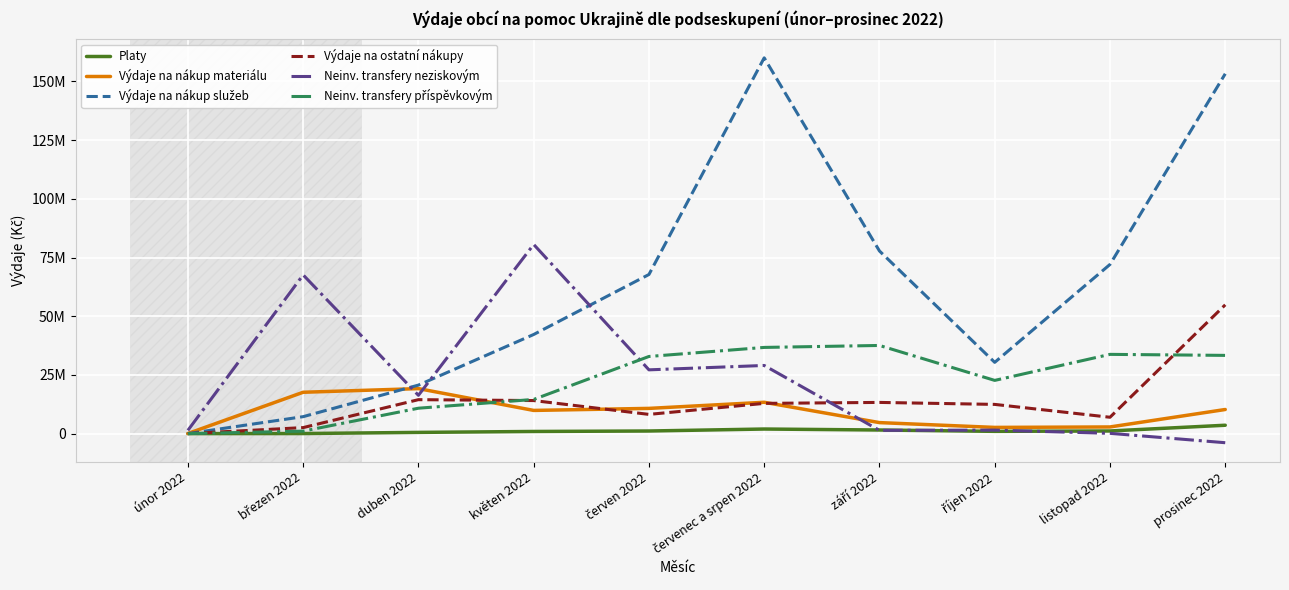

Reading left to right, extract all data points from this chart.

Platy: únor 2022=0.0	březen 2022=23367.6	duben 2022=517792.0	květen 2022=910810.9	červen 2022=1109034.4	červenec a srpen 2022=1949440.0	září 2022=1533536.0	říjen 2022=962324.0	listopad 2022=1119715.0	prosinec 2022=3563759.6
Výdaje na nákup materiálu: únor 2022=44373.7	březen 2022=17609447.7	duben 2022=19166680.1	květen 2022=9876660.4	červen 2022=10740237.3	červenec a srpen 2022=13344558.3	září 2022=4685574.0	říjen 2022=2638829.3	listopad 2022=2831045.0	prosinec 2022=10269570.2
Výdaje na nákup služeb: únor 2022=0.0	březen 2022=7218654.5	duben 2022=20659514.1	květen 2022=42220566.3	červen 2022=67772223.9	červenec a srpen 2022=160057239.0	září 2022=77789586.2	říjen 2022=30348484.6	listopad 2022=72056181.5	prosinec 2022=153277337.4
Výdaje na ostatní nákupy: únor 2022=2309.0	březen 2022=2557682.6	duben 2022=14458280.6	květen 2022=14078249.2	červen 2022=8183618.7	červenec a srpen 2022=12878770.5	září 2022=13284478.4	říjen 2022=12442940.8	listopad 2022=6962673.8	prosinec 2022=54858978.8
Neinv. transfery neziskovým: únor 2022=1380957.0	březen 2022=67596539.3	duben 2022=16308256.0	květen 2022=80572487.5	červen 2022=27161014.0	červenec a srpen 2022=29026065.5	září 2022=1384868.0	říjen 2022=1489000.0	listopad 2022=115000.0	prosinec 2022=-3883029.5
Neinv. transfery příspěvkovým: únor 2022=0.0	březen 2022=1054408.0	duben 2022=10817870.0	květen 2022=14551356.6	červen 2022=32856299.7	červenec a srpen 2022=36712631.9	září 2022=37546349.9	říjen 2022=22663499.4	listopad 2022=33752958.3	prosinec 2022=33318408.2